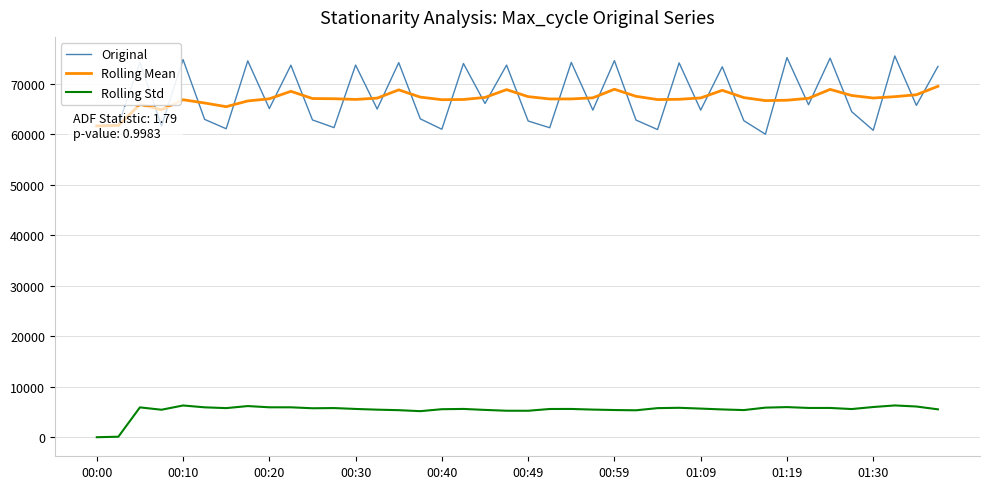

True or false: Rolling Std and Original intersect in this chart.

False